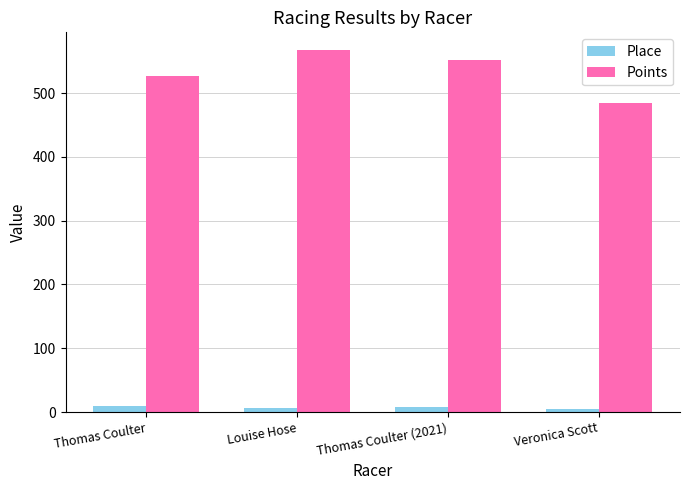

At which label does Place first exceed 8?

Thomas Coulter